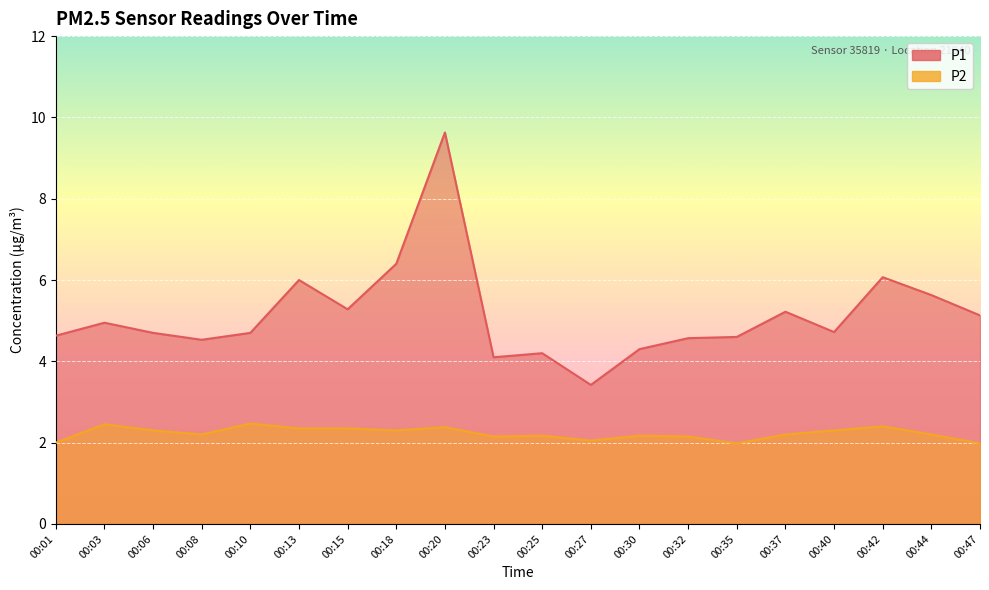

True or false: P2 has a value of 3.7 at 00:18.

False